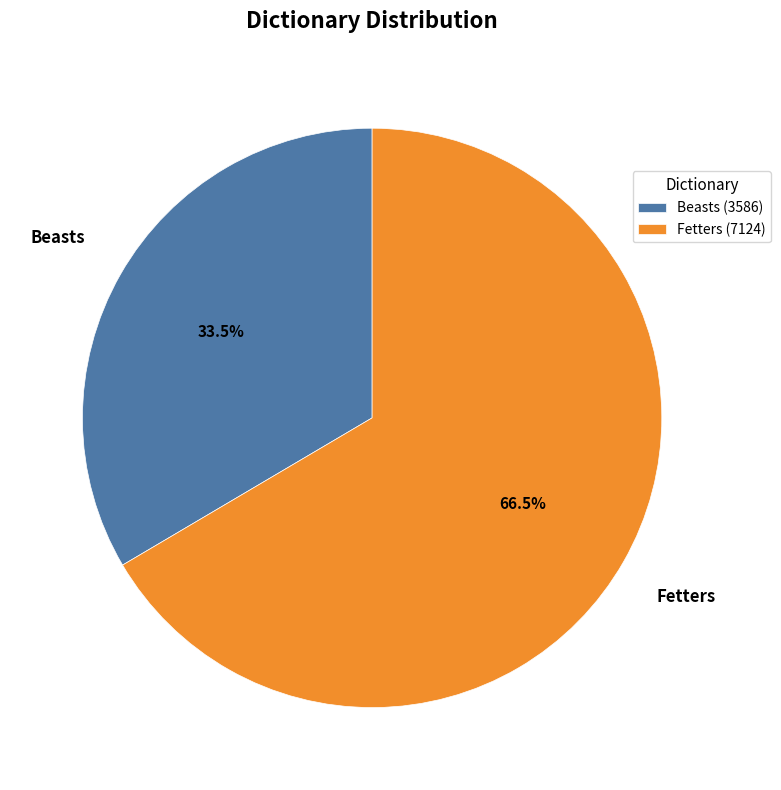

Which category accounts for the majority?

Fetters